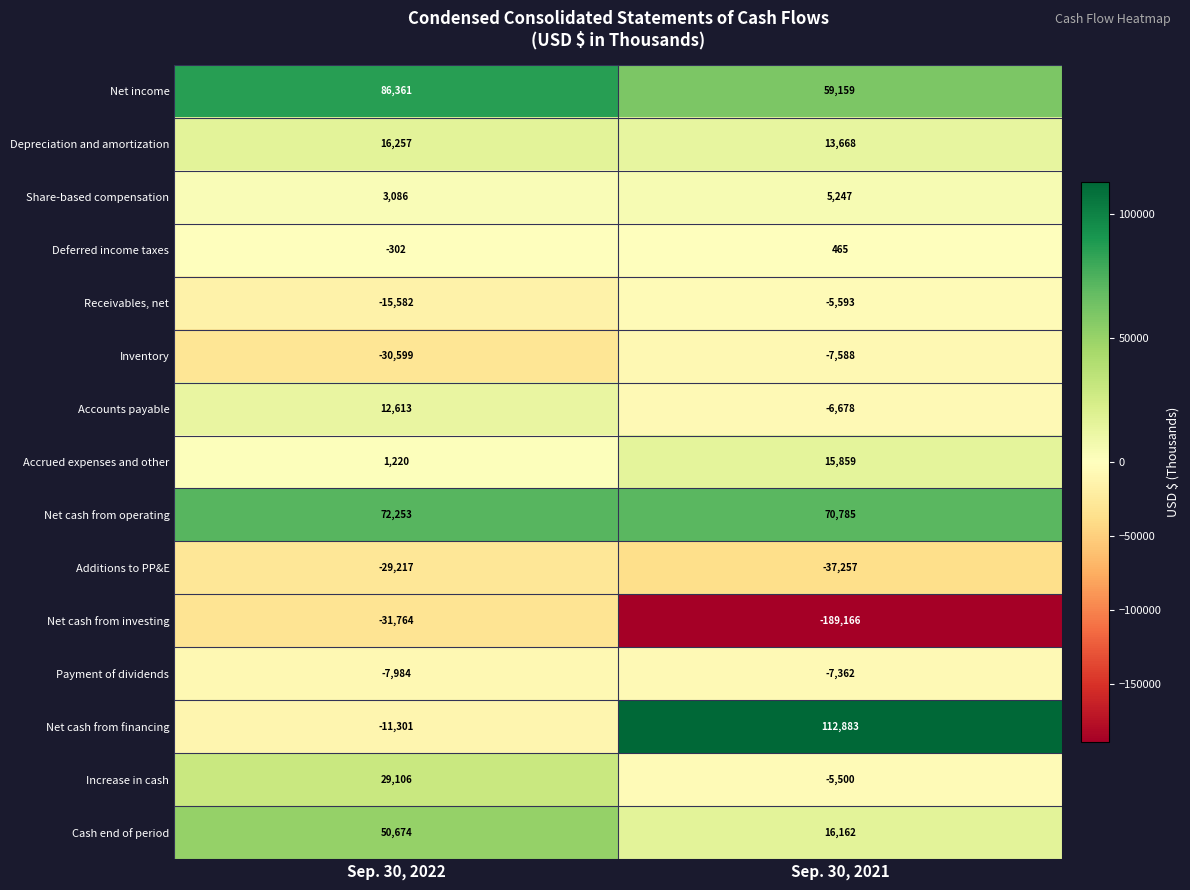

List the labels in order of Inventory value, smallest first.

Sep. 30, 2022, Sep. 30, 2021